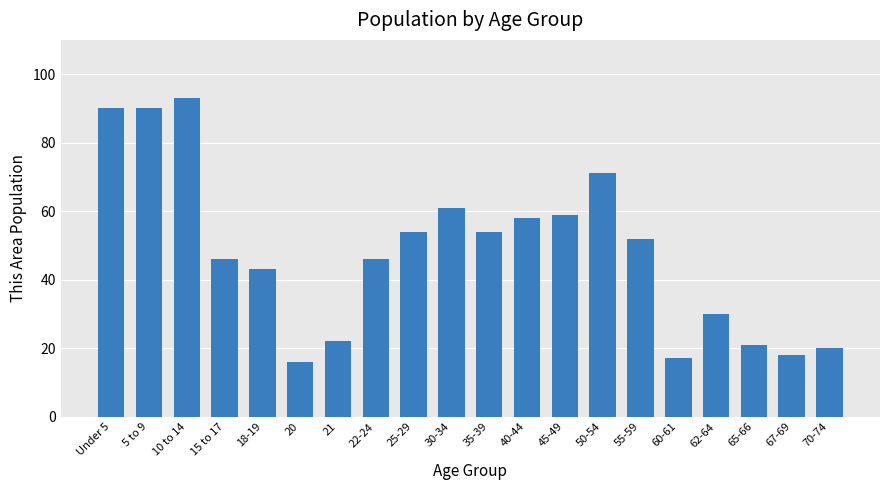

The value at 5 to 9 is 151. True or false?

False